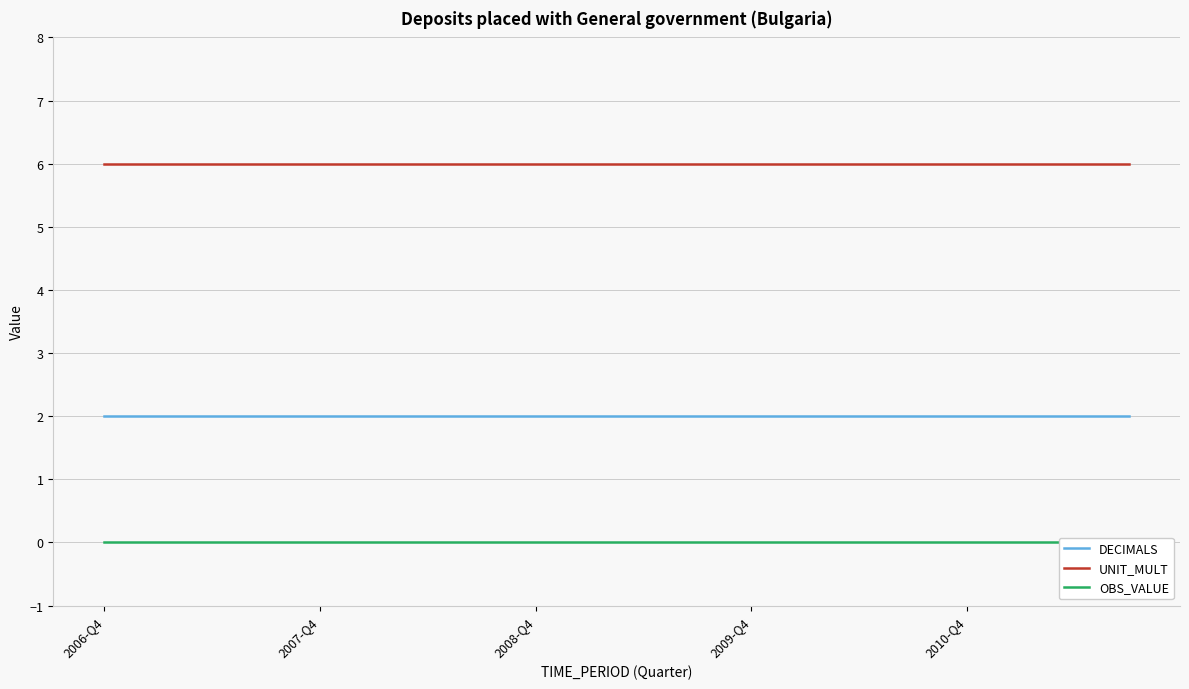

What is the highest value of the UNIT_MULT series?

6